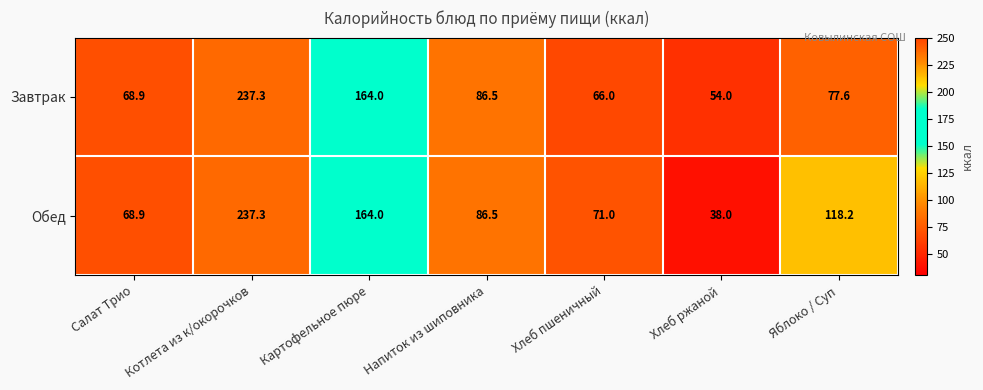

Which series changed the most between Картофельное пюре and Хлеб пшеничный?

Завтрак